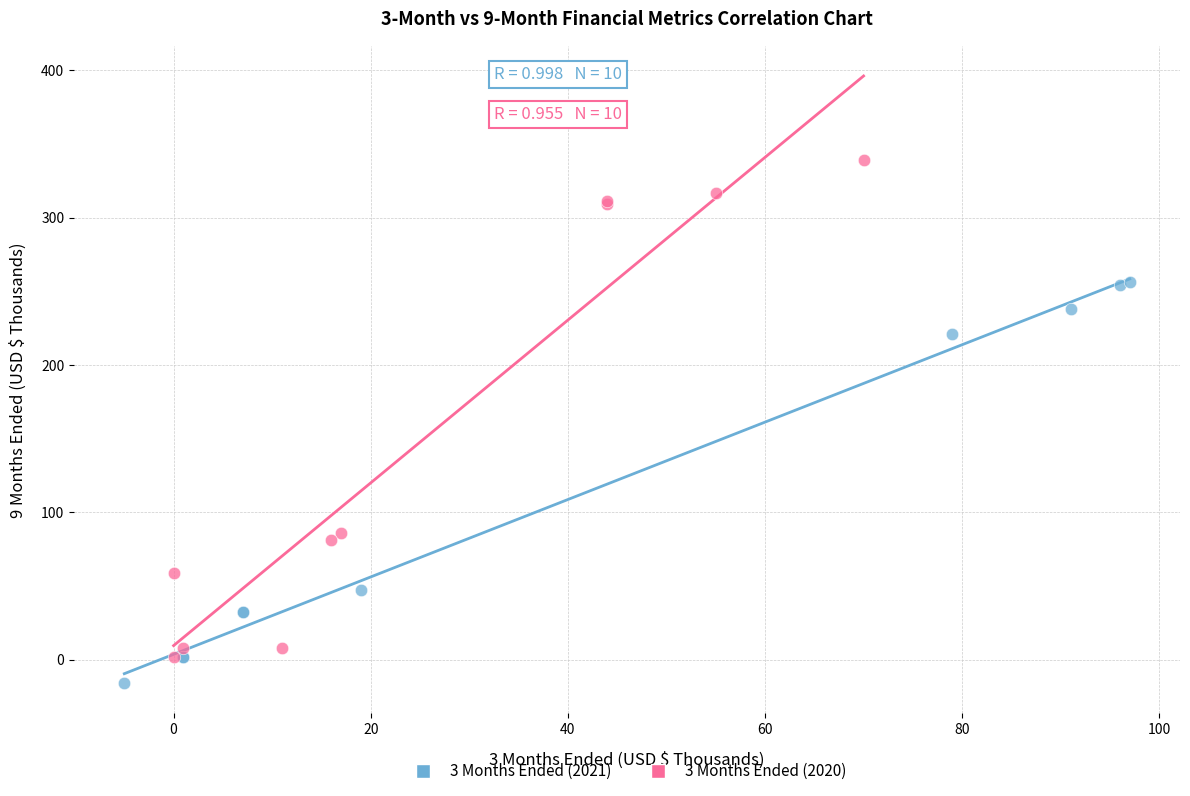

What are all the series names shown in the legend?

3 Months Ended (2021), 3 Months Ended (2020)